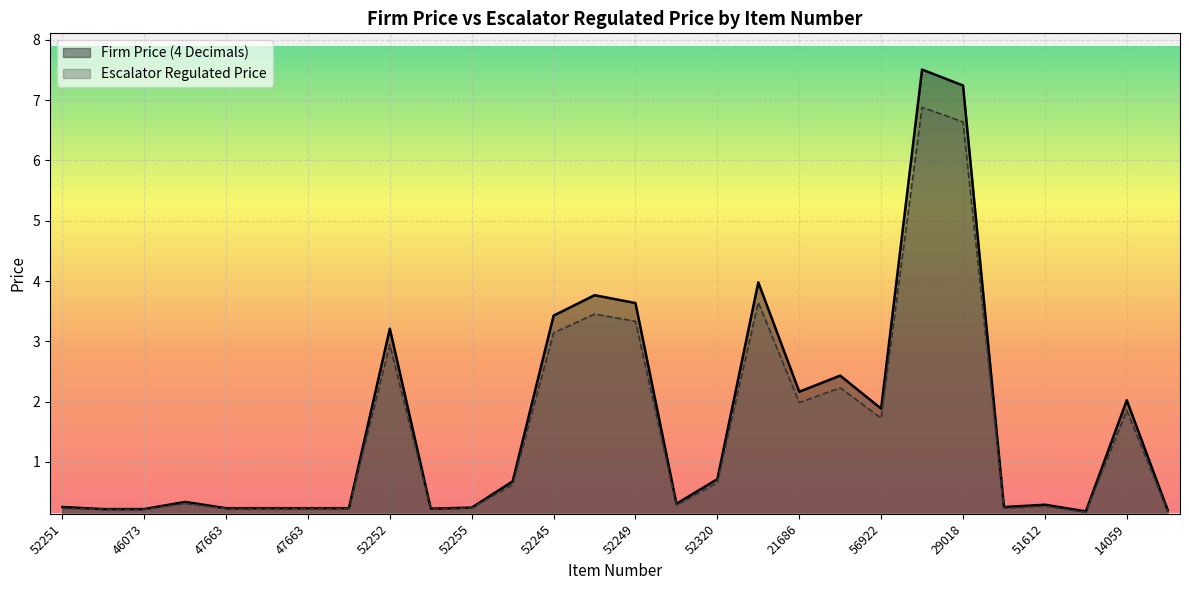

Reading left to right, list all the values displayed in this chart.

Firm Price (4 Decimals): 52251=0.3	45837=0.2	46073=0.2	52270=0.3	47663=0.2	47478=0.2	47663=0.2	47478=0.2	52252=3.2	52254=0.2	52255=0.2	64098=0.7	52245=3.4	50505=3.8	52249=3.6	52238=0.3	52320=0.7	52243=4.0	21686=2.2	21688=2.4	56922=1.9	29055=7.5	29018=7.2	50978=0.3	51612=0.3	14000=0.2	14059=2.0	55688=0.2
Escalator Regulated Price: 52251=0.2	45837=0.2	46073=0.2	52270=0.3	47663=0.2	47478=0.2	47663=0.2	47478=0.2	52252=2.9	52254=0.2	52255=0.2	64098=0.6	52245=3.1	50505=3.5	52249=3.3	52238=0.3	52320=0.7	52243=3.6	21686=2.0	21688=2.2	56922=1.7	29055=6.9	29018=6.6	50978=0.2	51612=0.3	14000=0.2	14059=1.9	55688=0.2